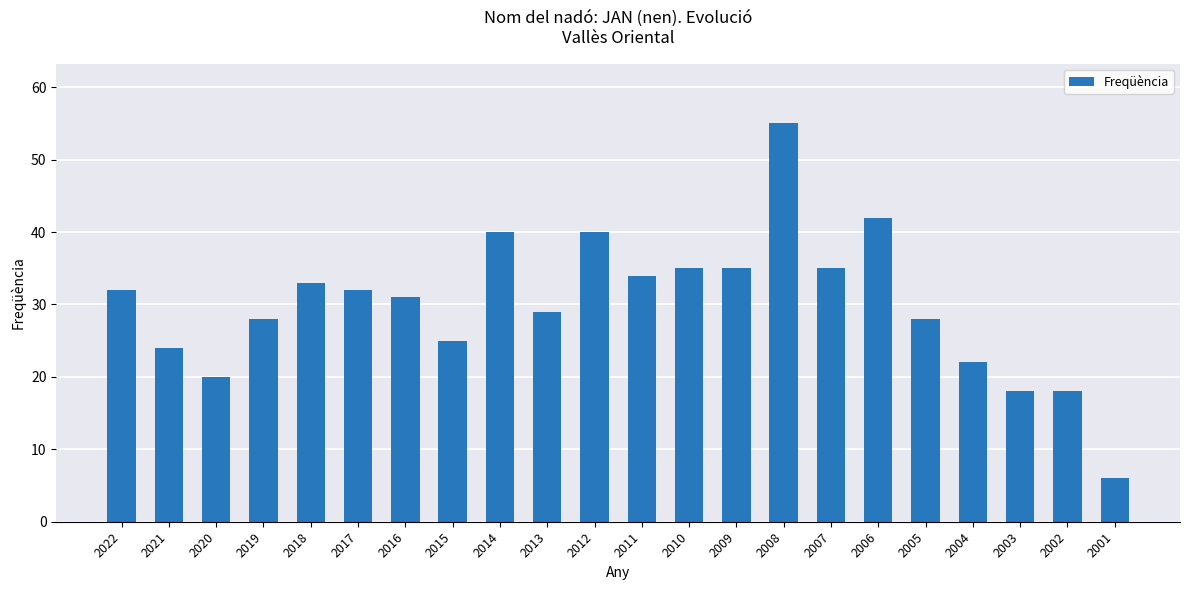

True or false: the data shows 8 at 2003.

False